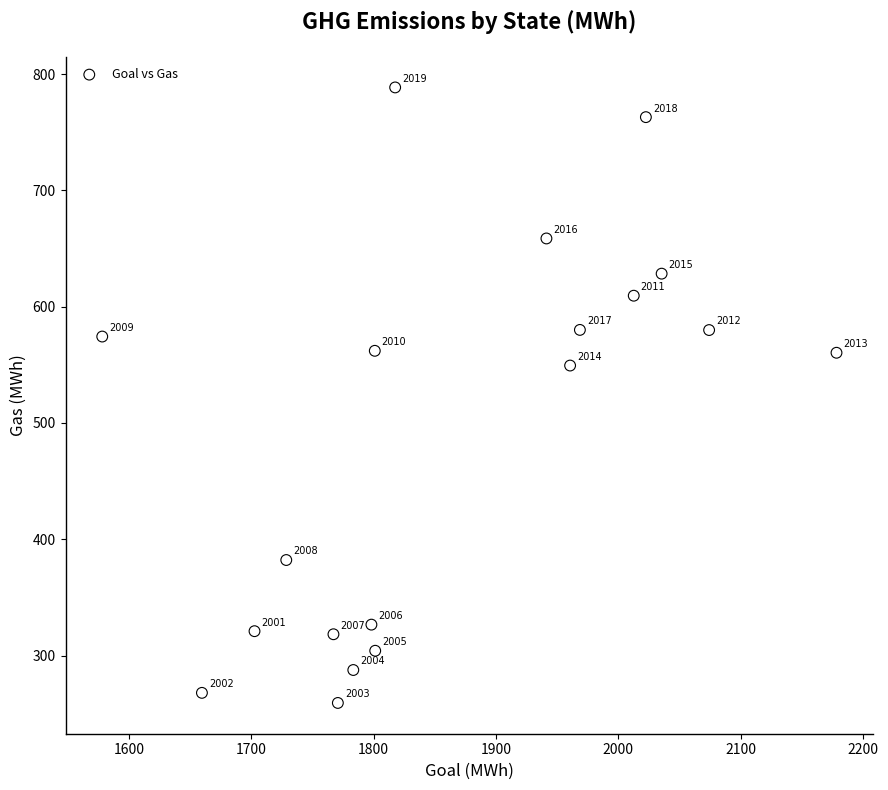

What Y value in the scatter plot is closest to 523?

549.4